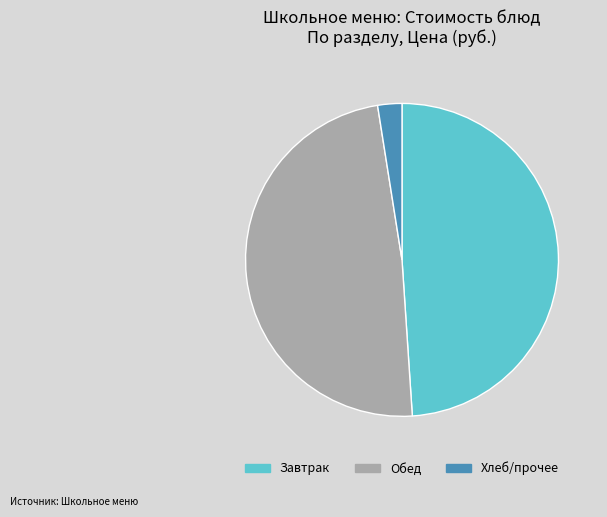

The Обед slice represents 57% of the pie. True or false?

False